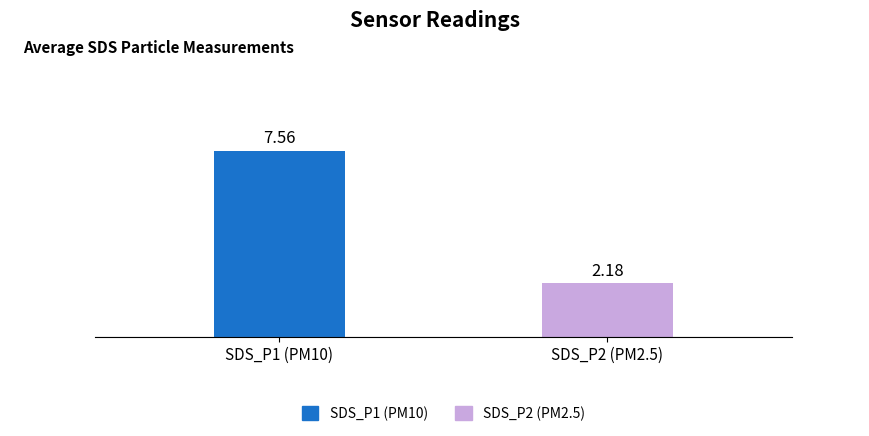

List the series in order of their peak value, highest first.

SDS_P1 (PM10), SDS_P2 (PM2.5)